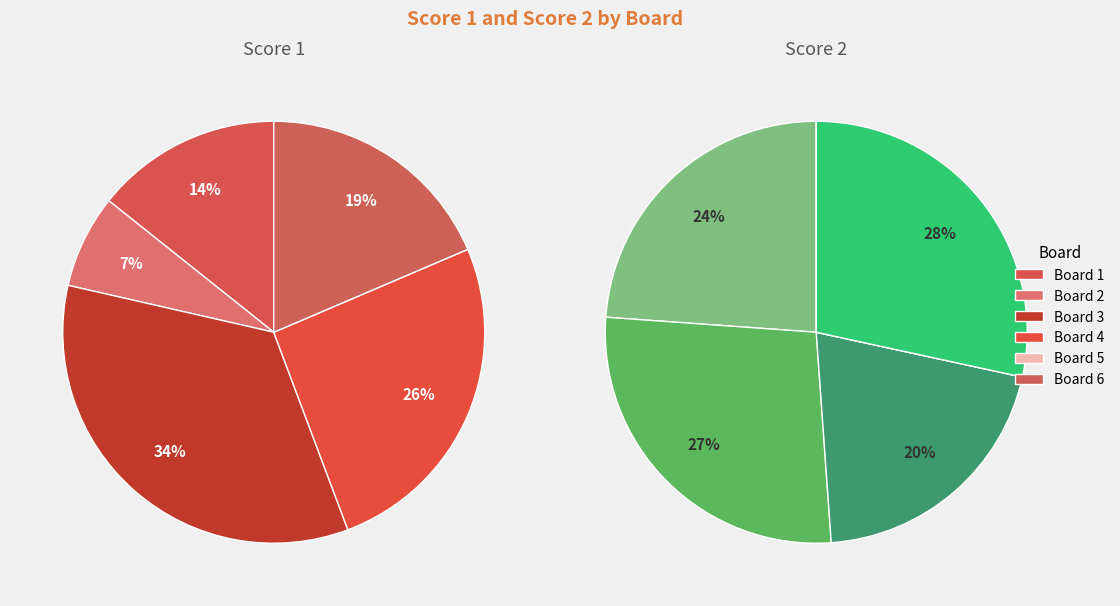

To the nearest percent, what percentage of the pie is Board 3?

20%